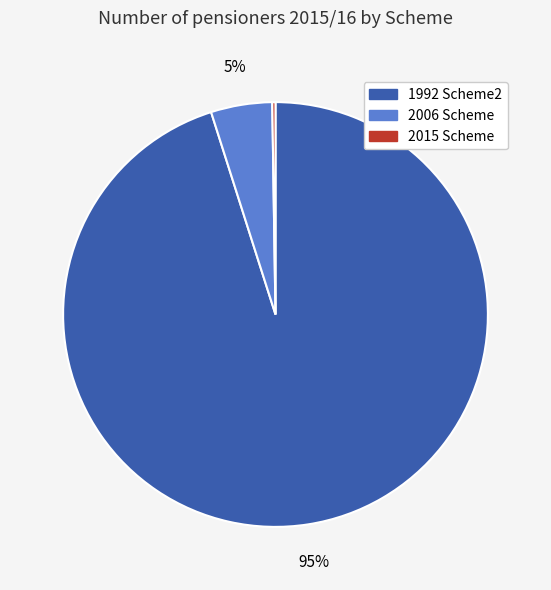

What is the largest slice in the pie chart?

1992 Scheme2